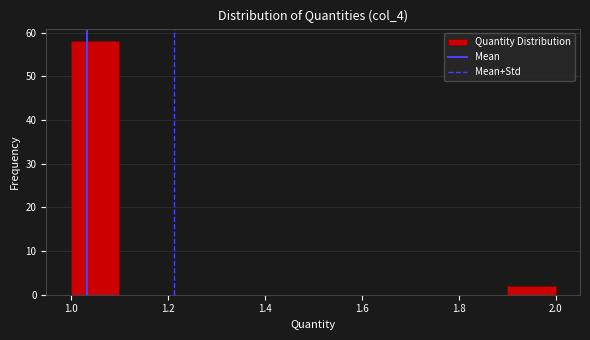

How tall is the bar that spans 1.0 to 1.1 on the x-axis? The values are not printed on the chart, so give them approximately, as read against the axis.

58